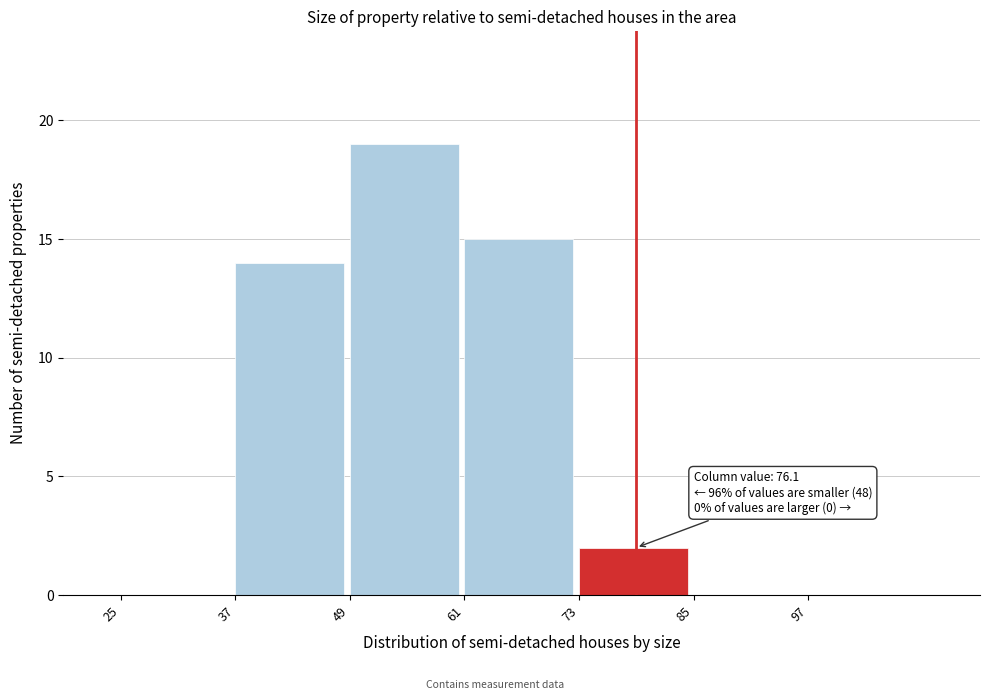

Which range on the x-axis has the tallest bar?

49 to 61